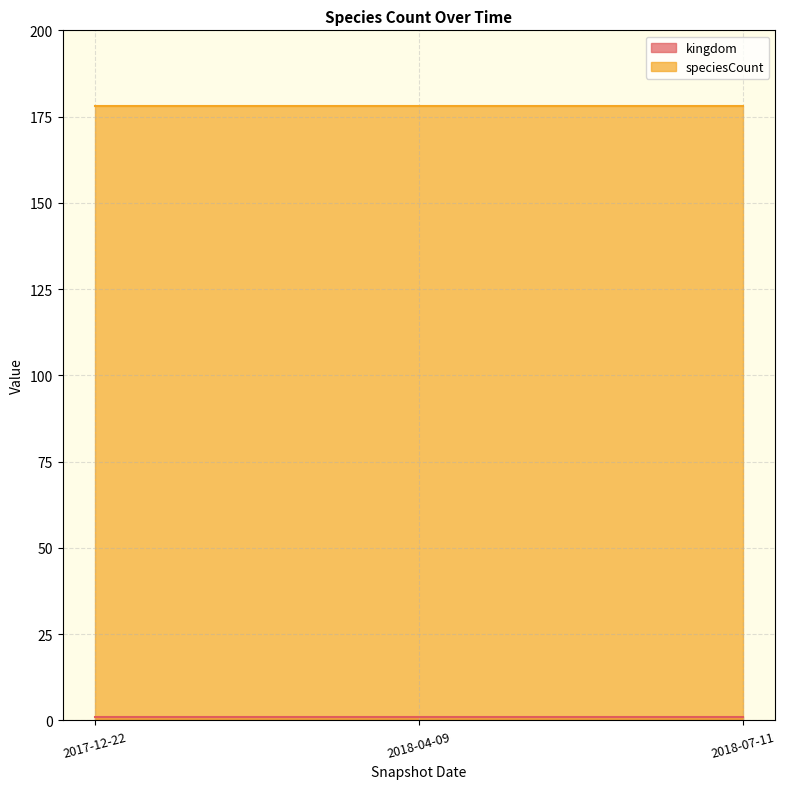

Rank the series at 2018-04-09 from highest to lowest value.

speciesCount, kingdom